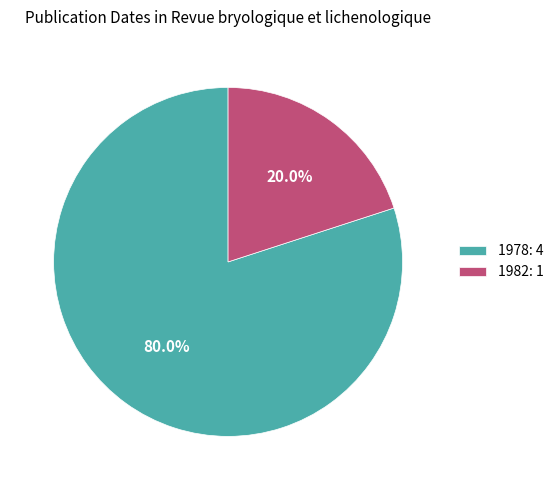

What is the majority slice?

1978: 4